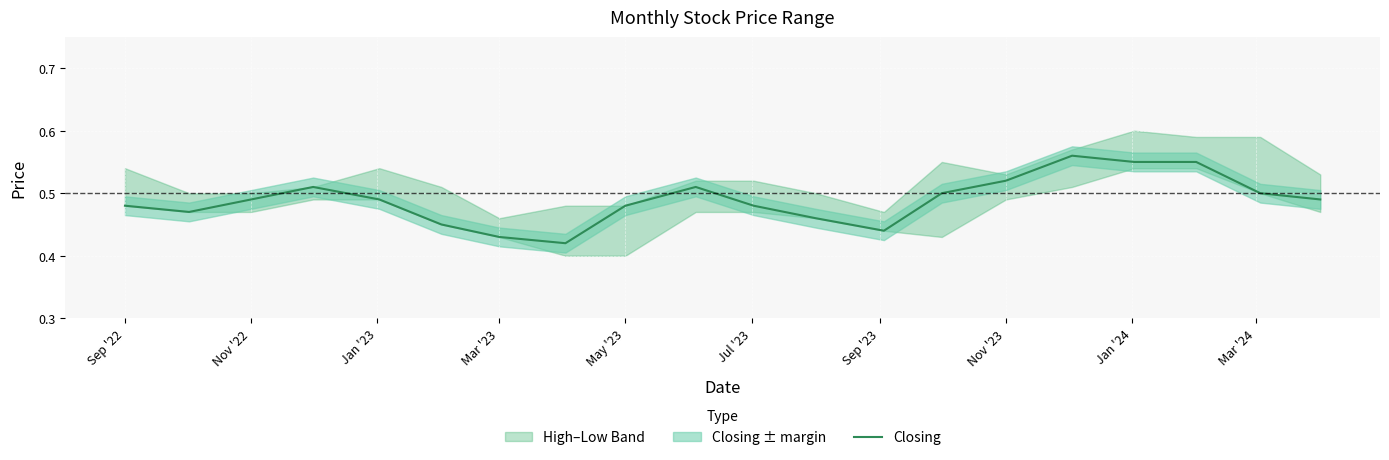

What is the sum of all values?

9.8